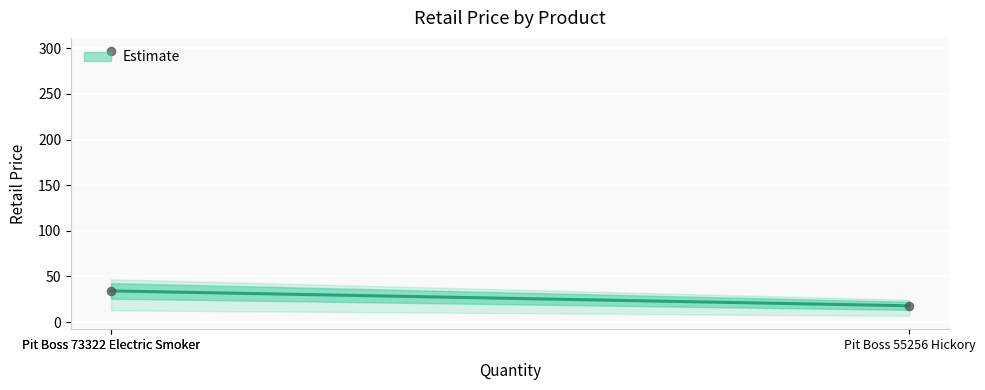

Between Pit Boss 73322 Electric Smoker and Pit Boss 55256 Hickory, which is larger?

Pit Boss 73322 Electric Smoker